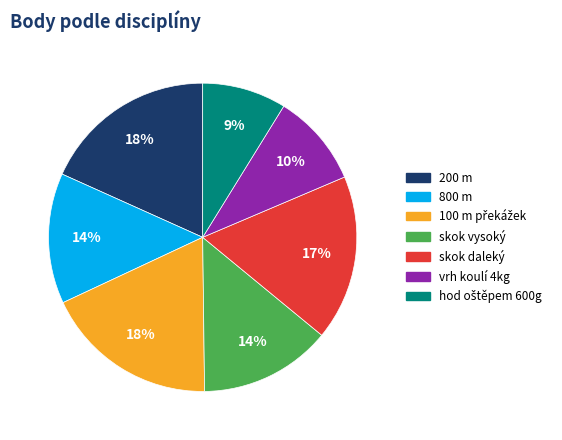

Between 200 m and vrh koulí 4kg, which is larger?

200 m